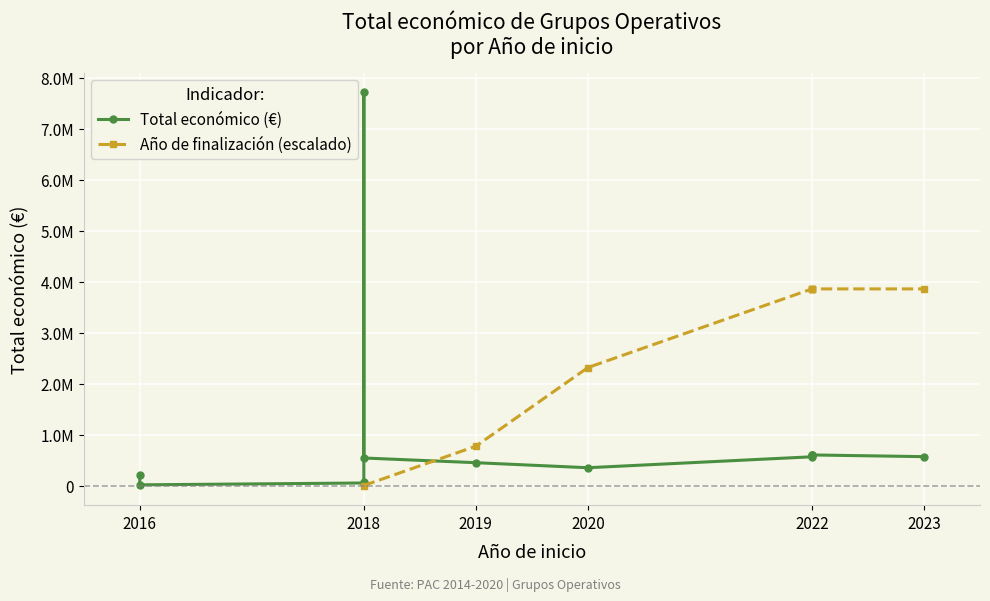

At how many categories does at least one series exceed 7089247?

1